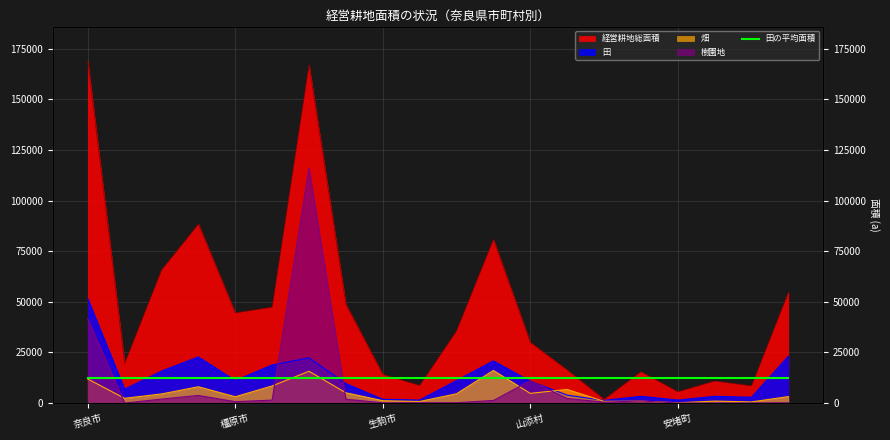

How many data points in 経営耕地総面積 are less than 35635?

10